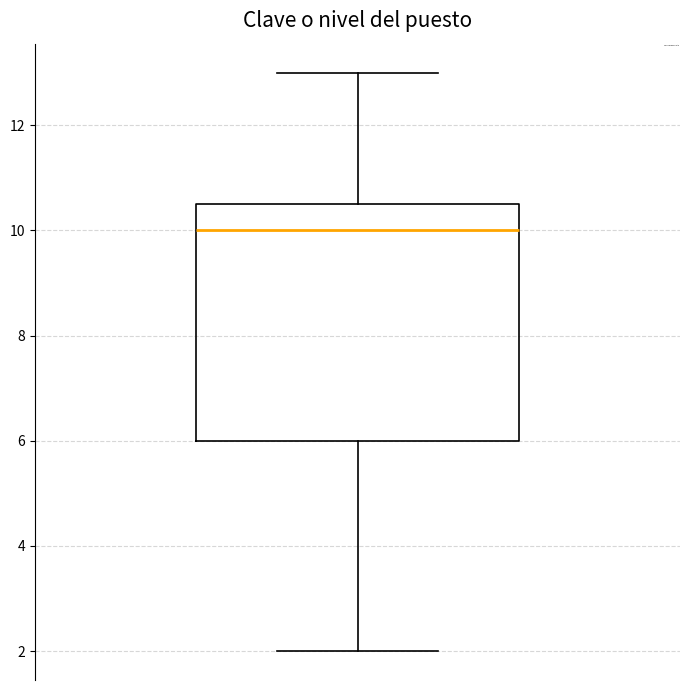

Where does the lower whisker of the box end on the y-axis? The values are not printed on the chart, so give them approximately, as read against the axis.

2.0